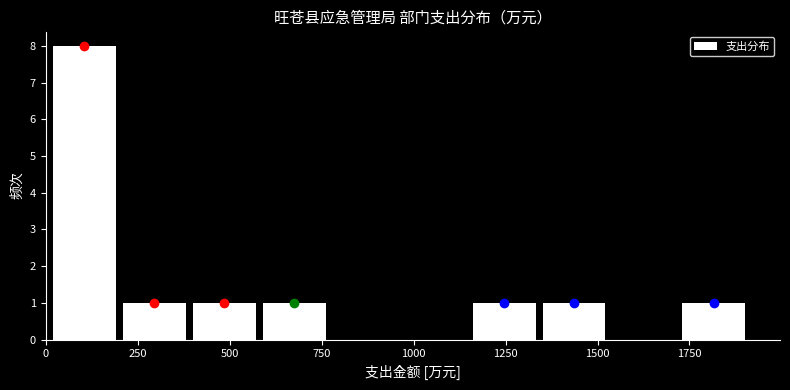

Around what value on the x-axis is the tallest bar? Give the approximate position of its centre, as read against the axis.

100